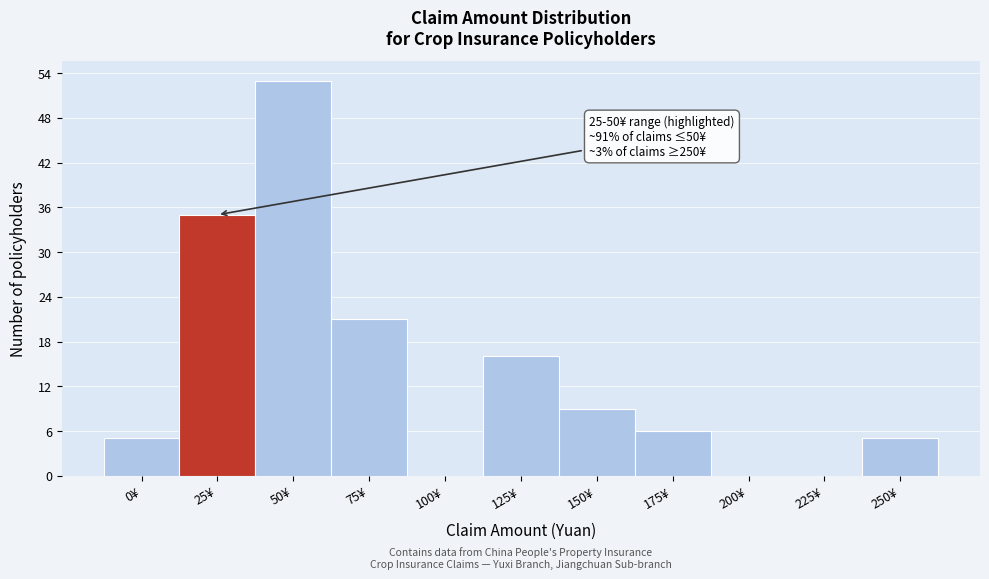

Reading right to left, transcribe all the data shown in this chart.

250¥=5	225¥=0	200¥=0	175¥=6	150¥=9	125¥=16	100¥=0	75¥=21	50¥=53	25¥=35	0¥=5